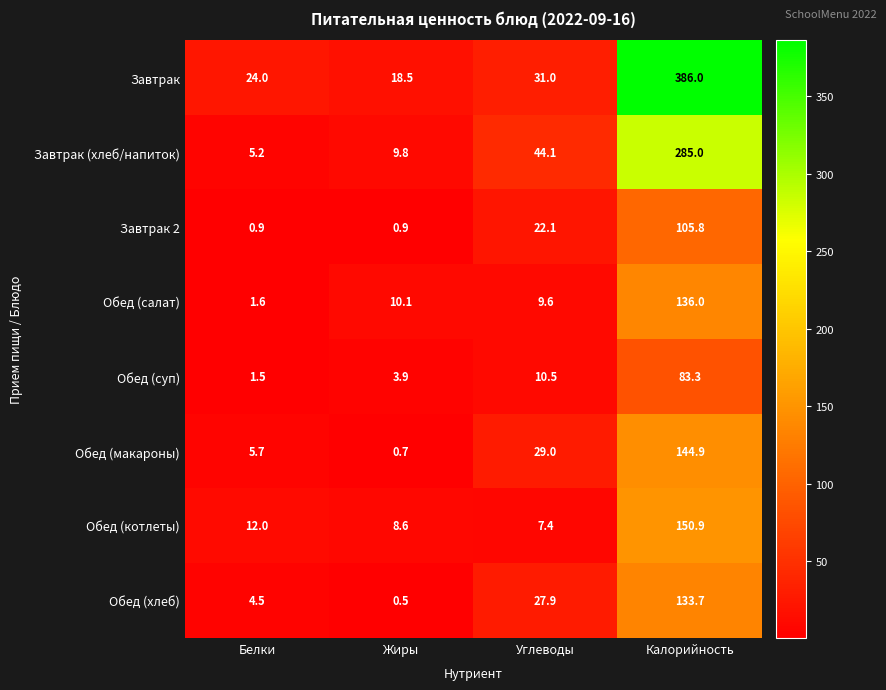

At which label is Завтрак (хлеб/напиток) closest to 145?

Углеводы